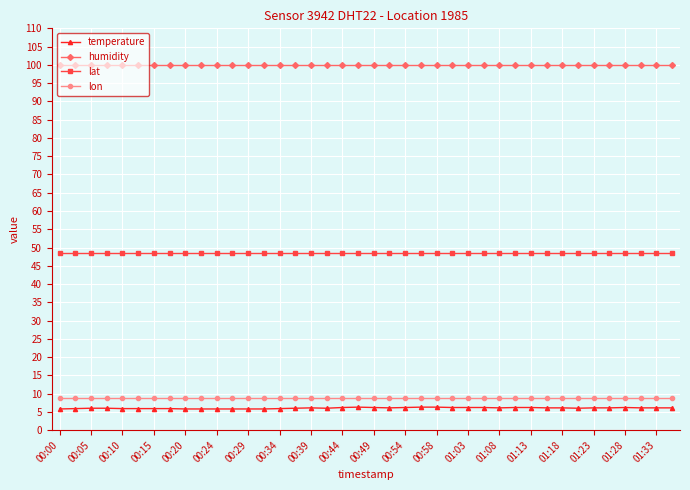

True or false: humidity and lat cross at least once.

False